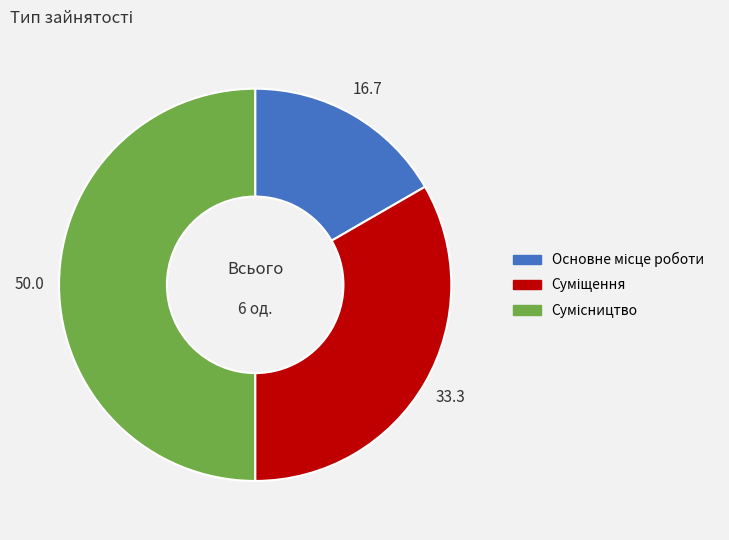

How many segments does this pie chart have?

3